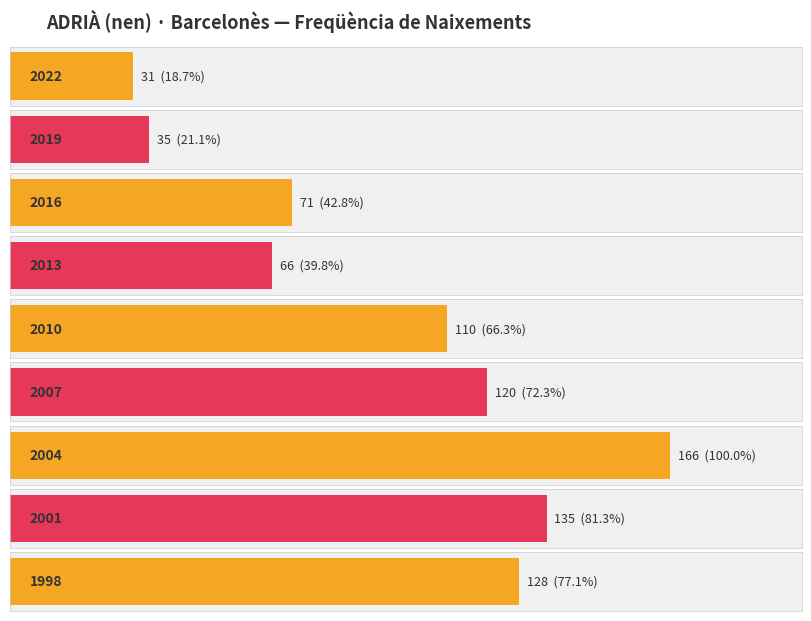

At which category does the chart reach its peak across all series?

2004